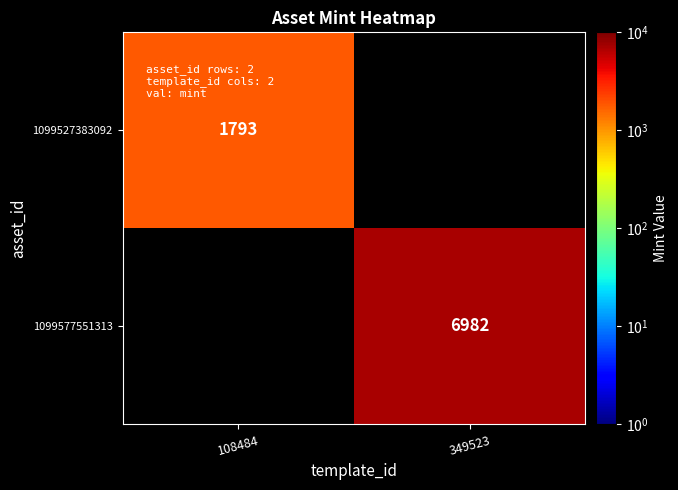

At which category does the chart reach its peak across all series?

349523